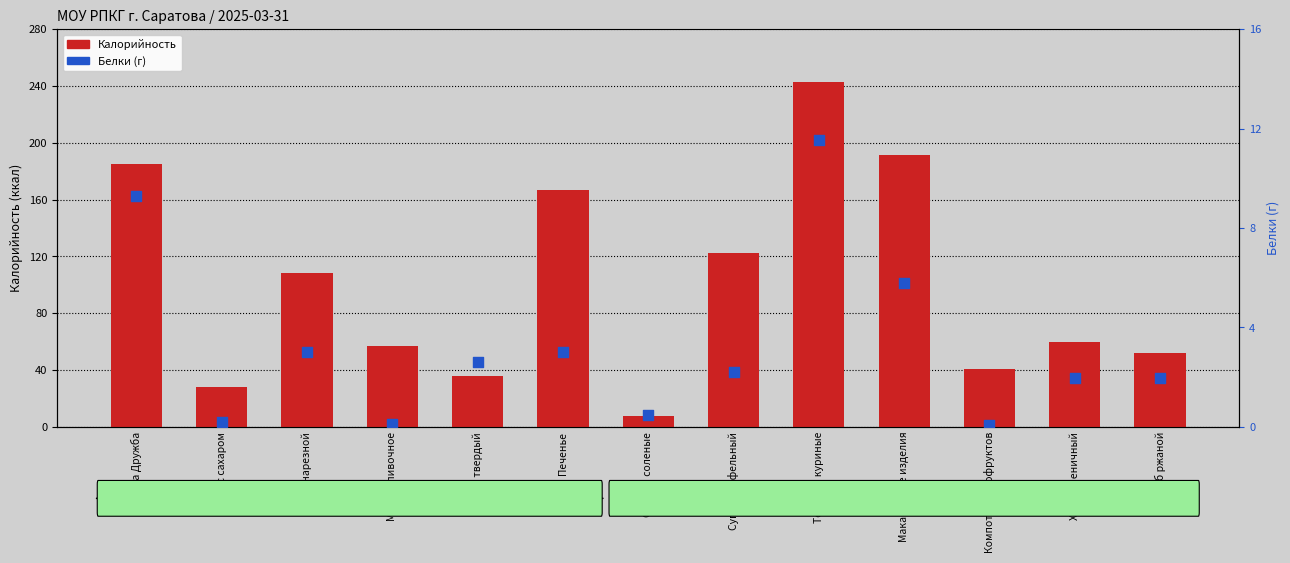

Which series reaches the maximum Y coordinate?

Калорийность